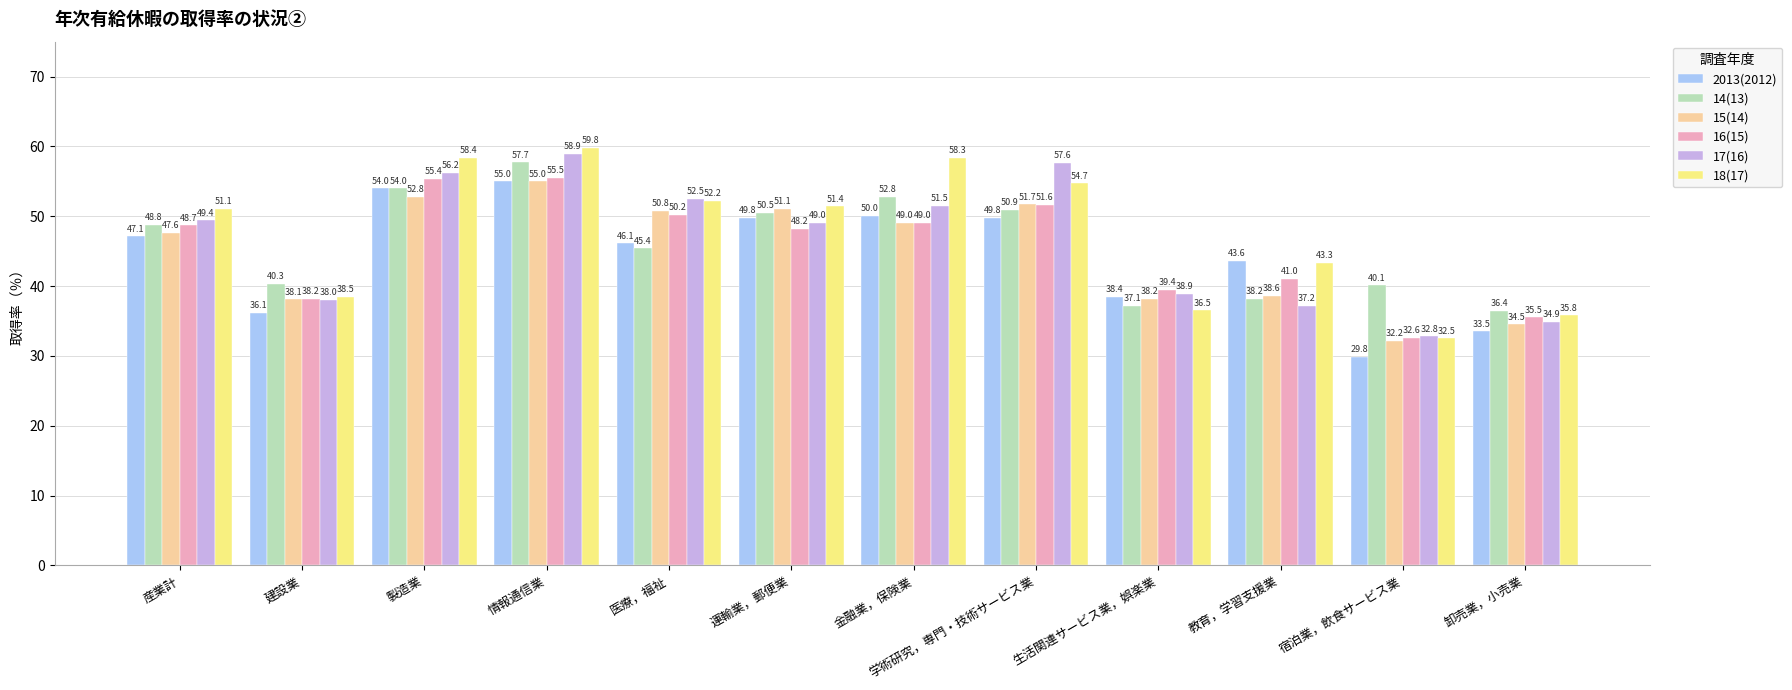

Which series has the largest total across all categories?

18(17)